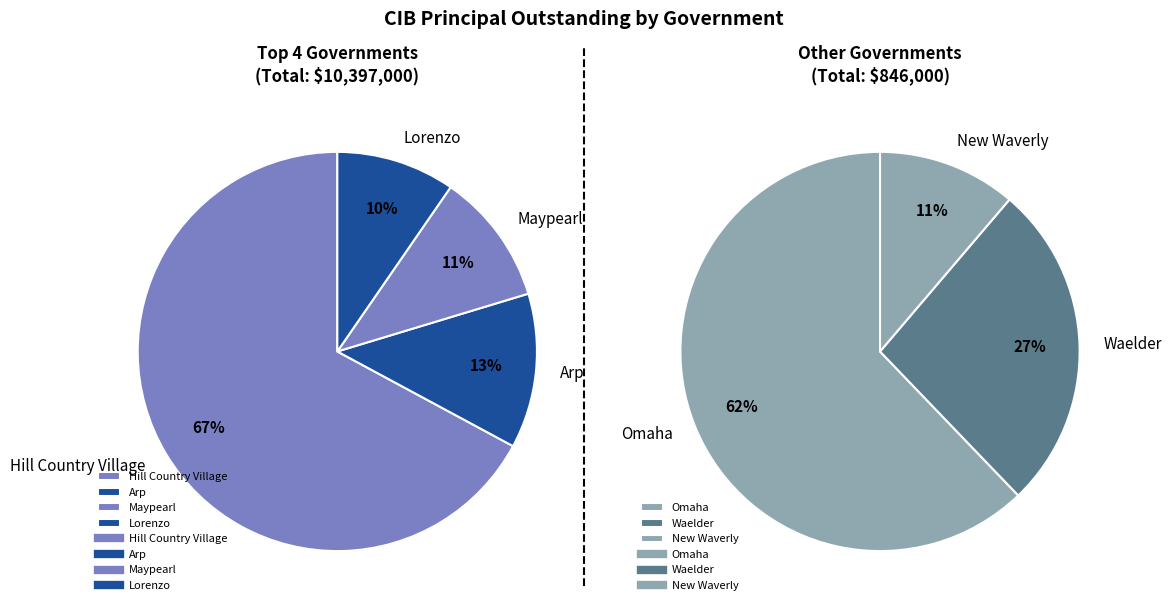

Between Lorenzo and New Waverly, which is larger?

Lorenzo